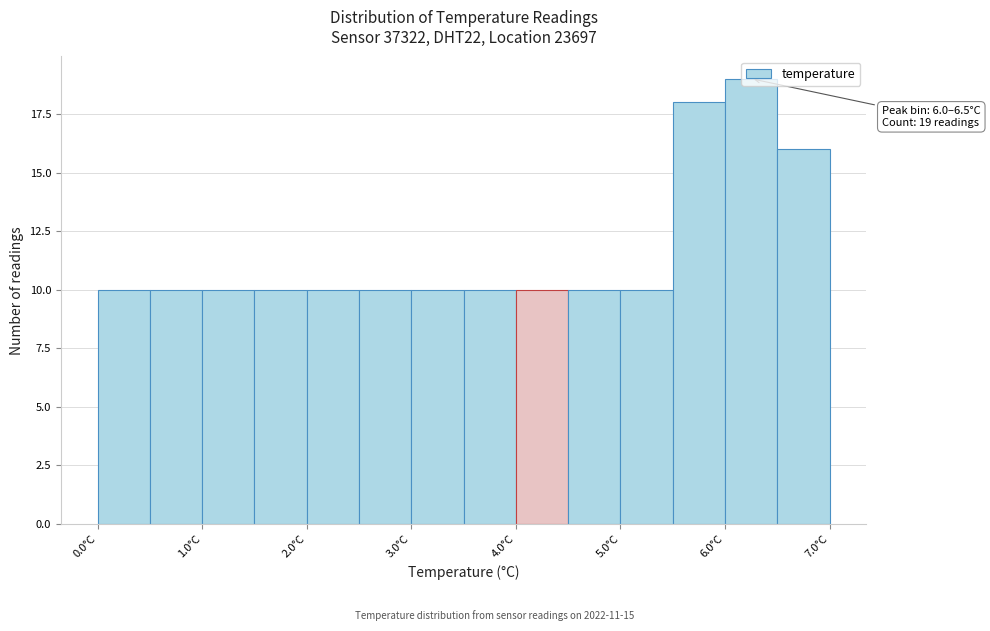

Over which range of the x-axis is the bar tallest?

6.0 to 6.5